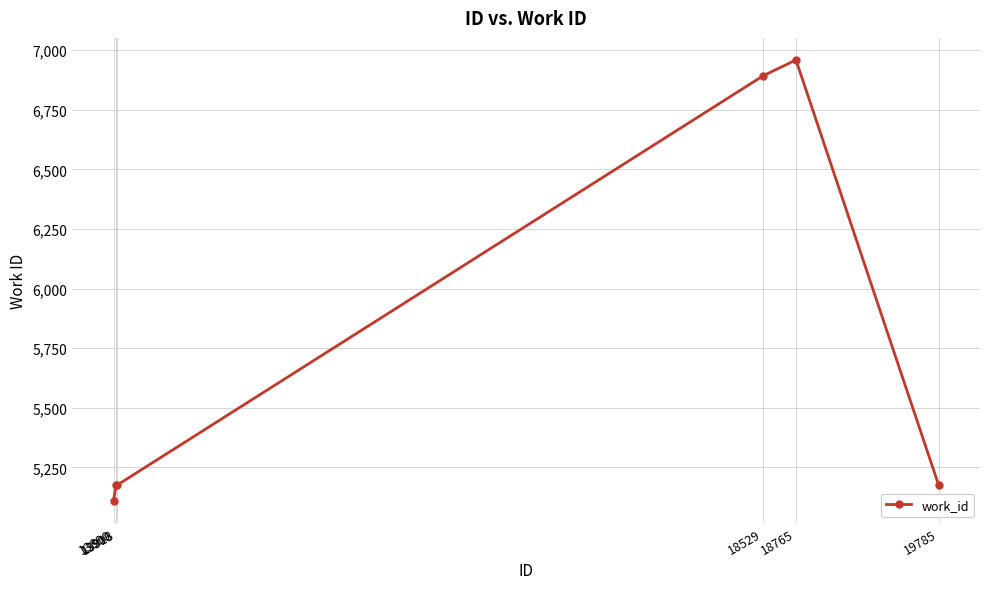

What is the value of the 2nd point from the left?

5175